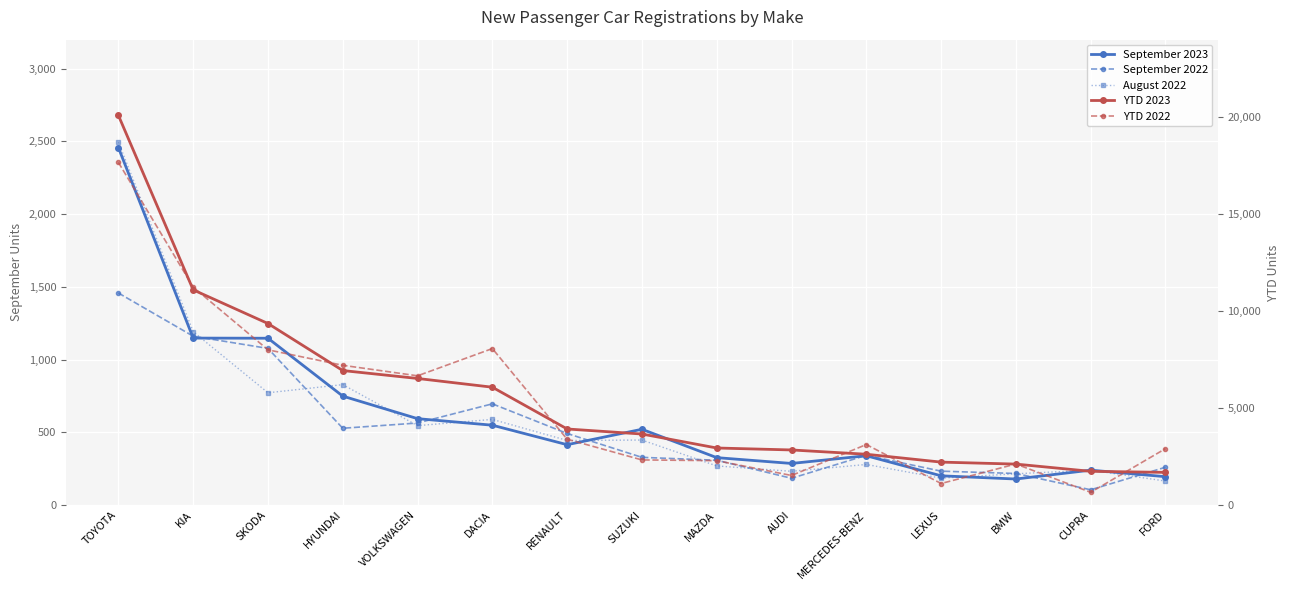

What is the minimum value shown in the chart?

105